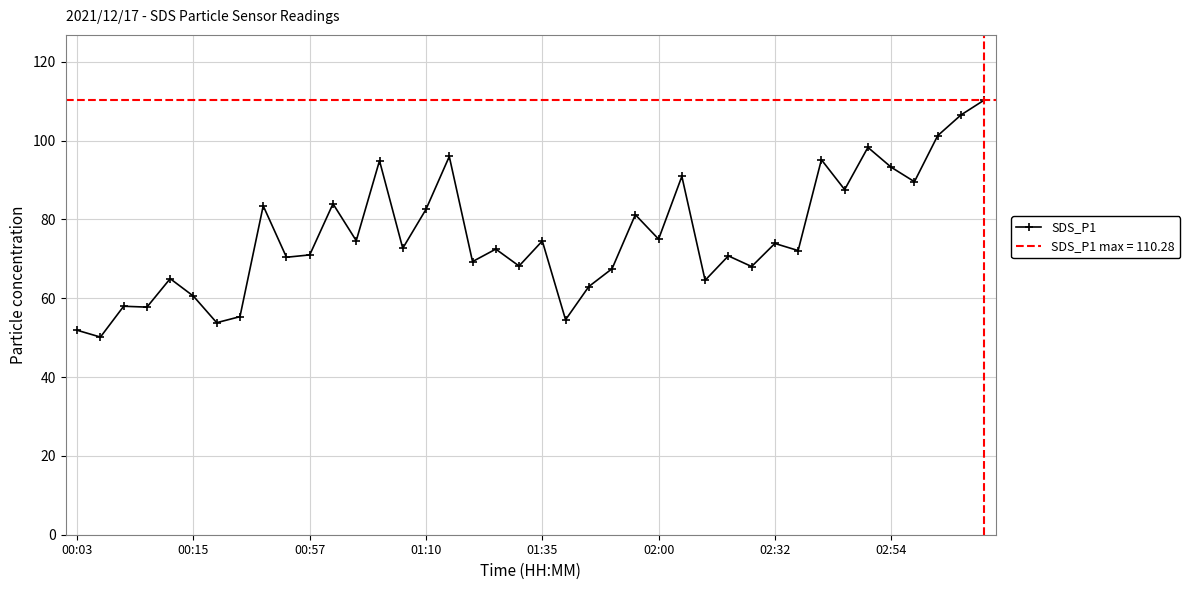

What value does the data have at 12?

74.6